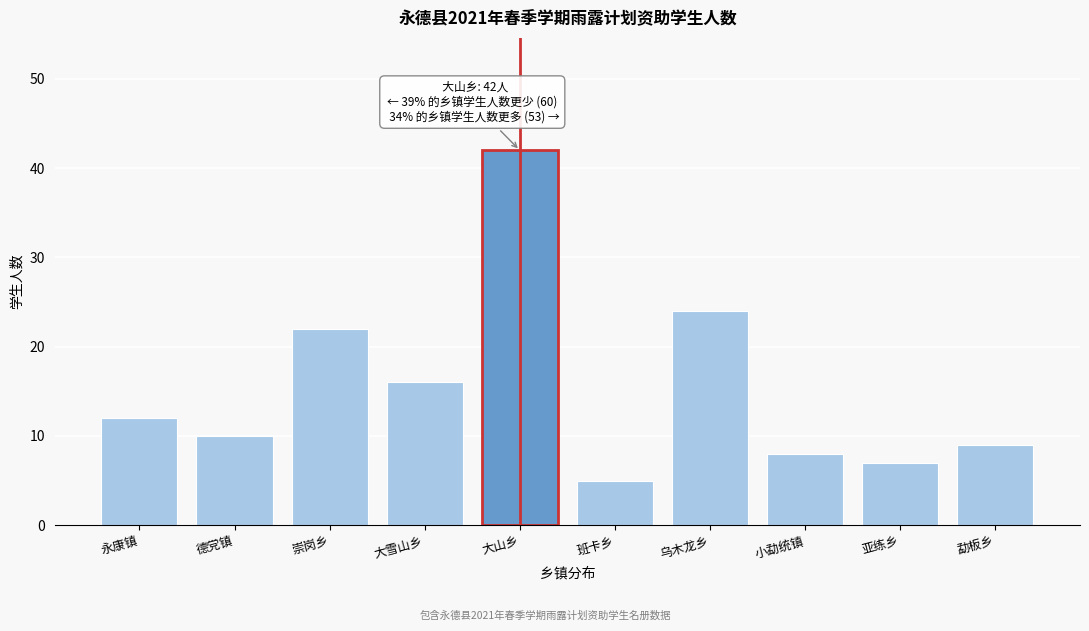

Reading left to right, transcribe all the data shown in this chart.

12	10	22	16	42	5	24	8	7	9